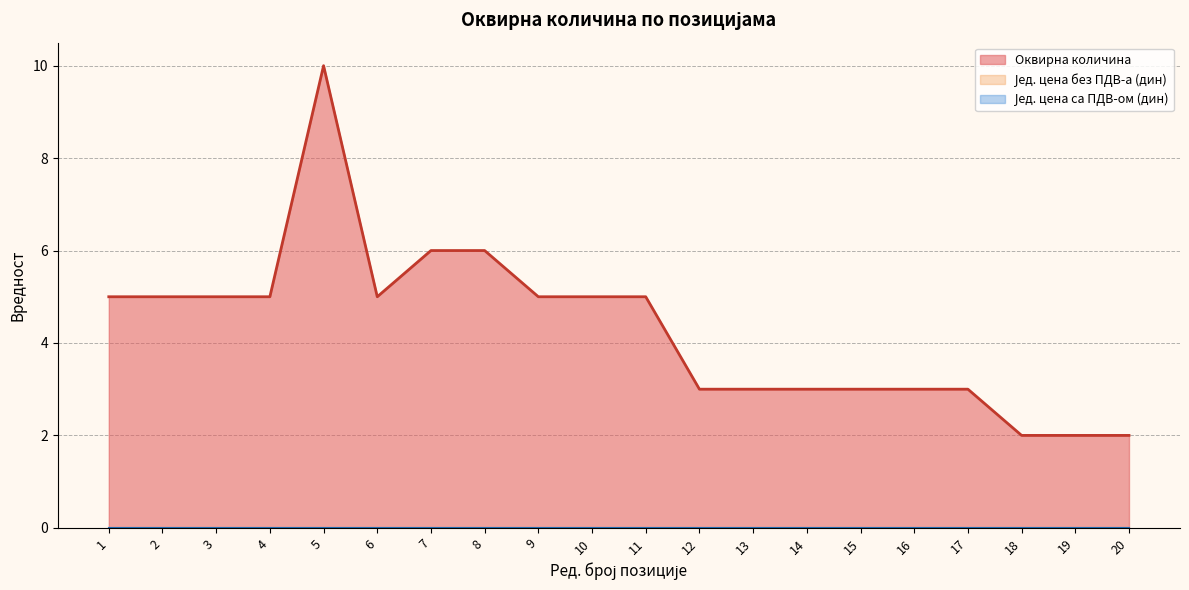

At which category does Оквирна количина reach its first local valley?

6